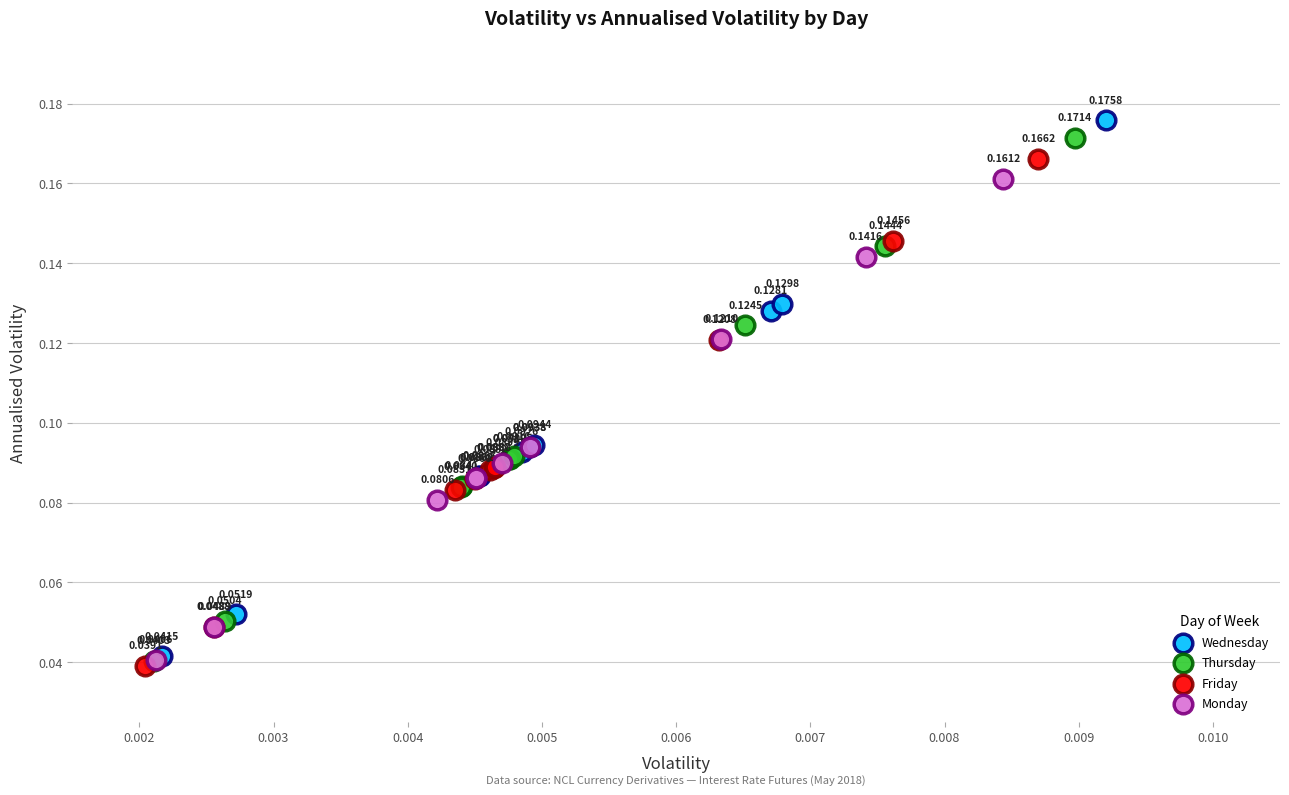

Which series reaches the maximum Y coordinate?

Wednesday